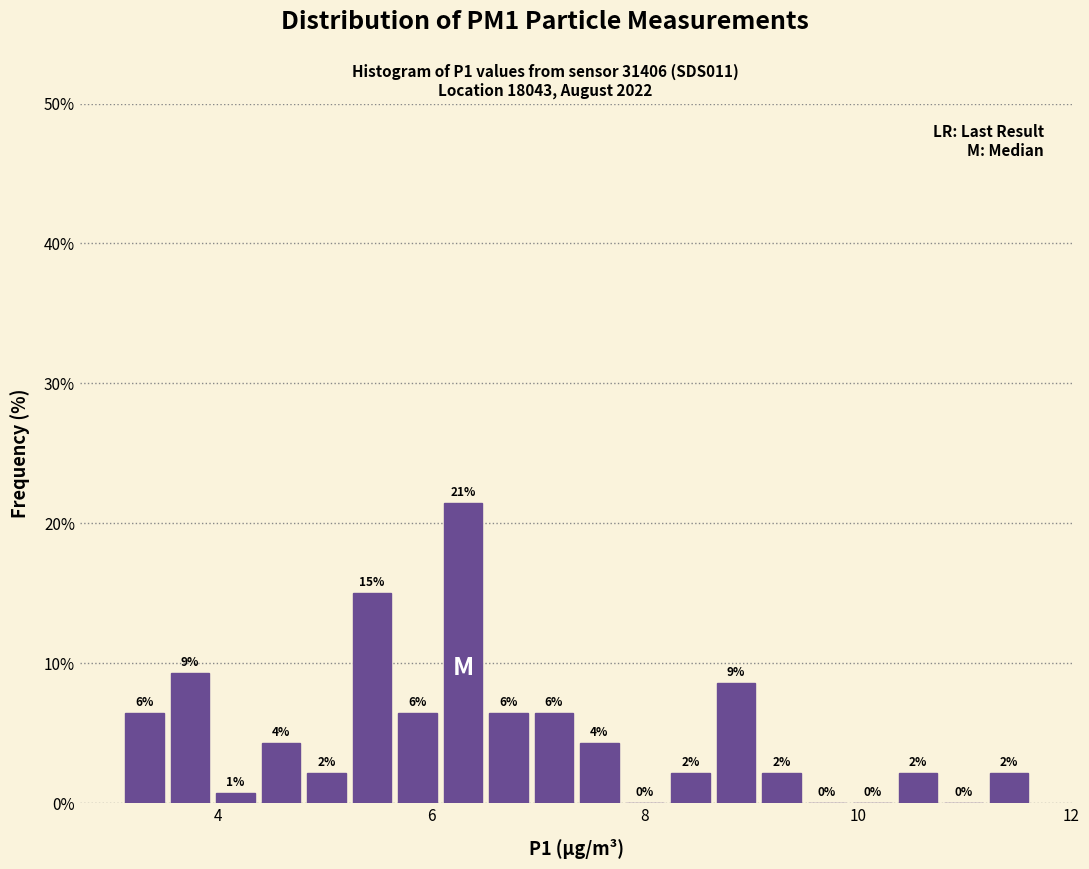

Read against the x-axis, roughly where is the centre of the tallest bar?

6.2